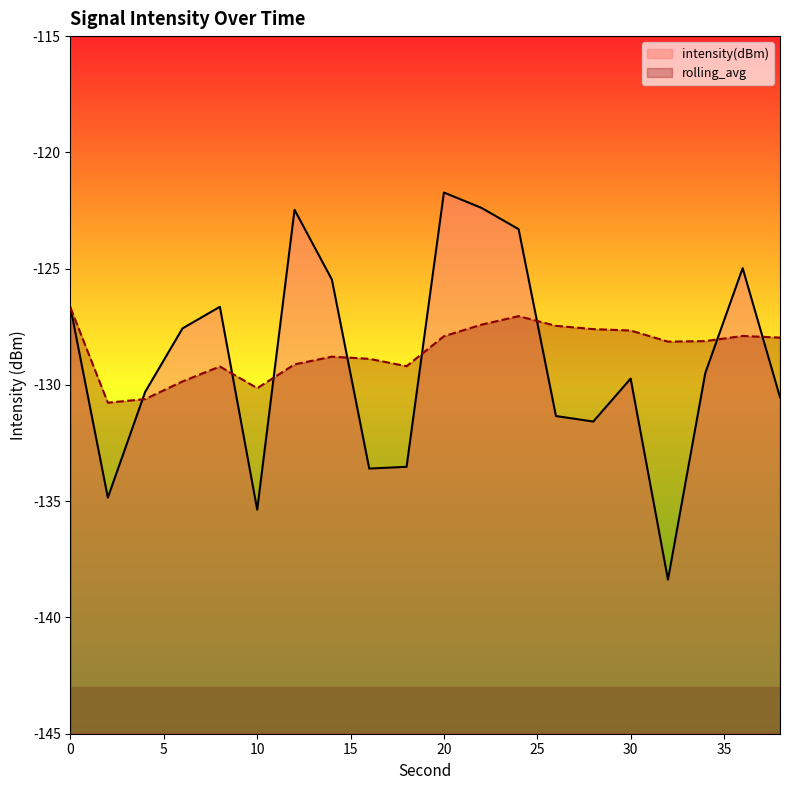

What is the spread (max minus min) of values at 26?

3.9